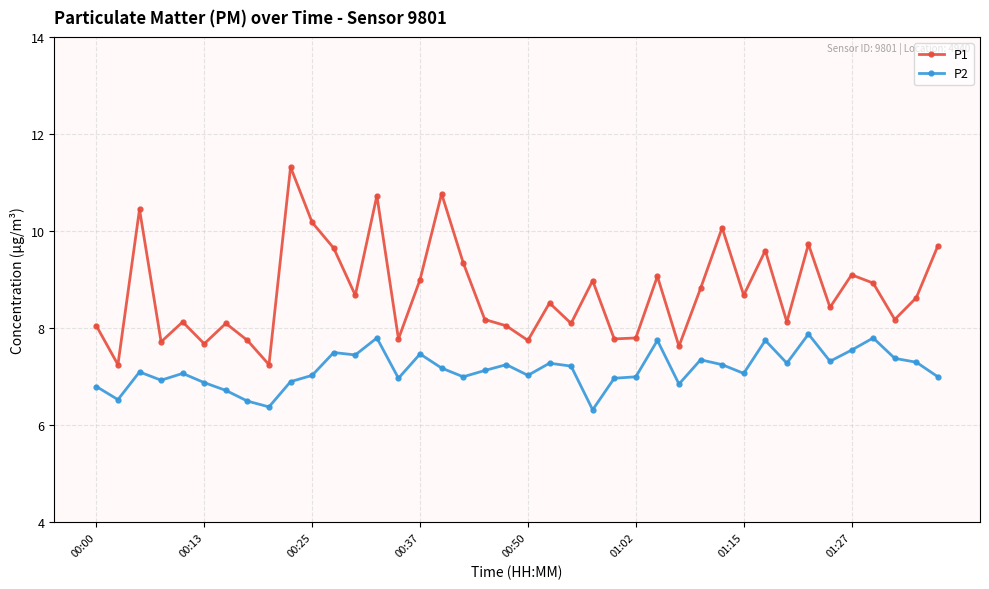

True or false: P1 has more than 2 points higher than both neighbors.

True